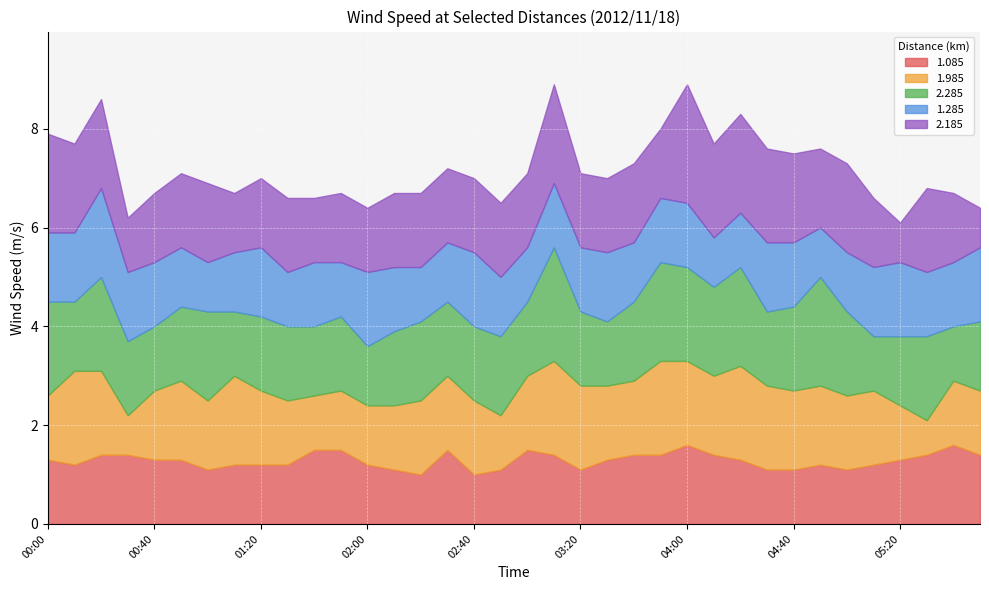

The 2.185 series shows 0.7 at 01:20. True or false?

False